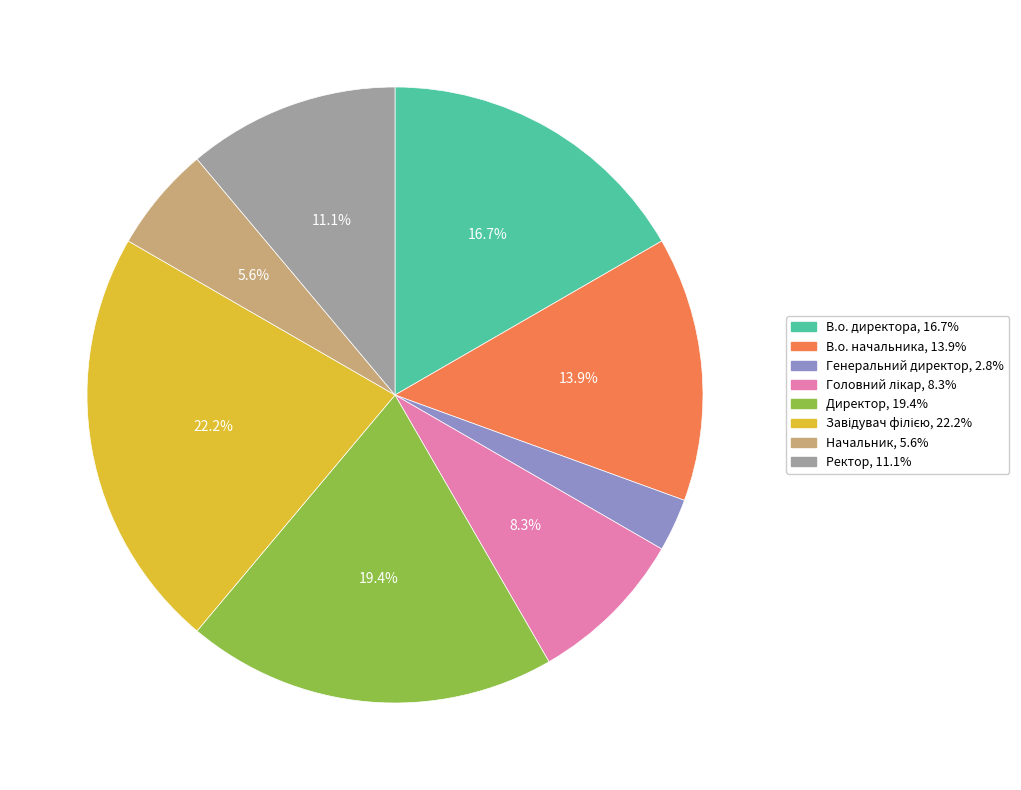

Which category has the smallest portion of the pie?

Генеральний директор